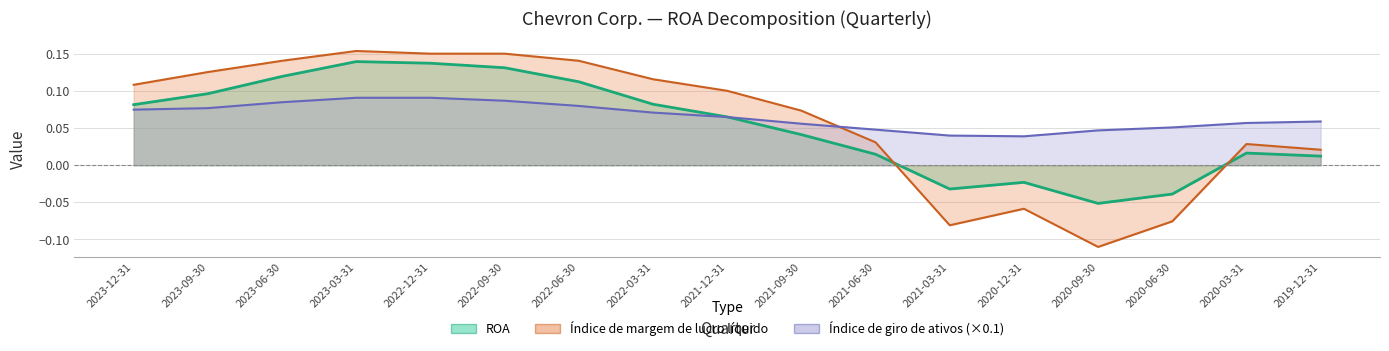

How many values in the ROA series exceed 0?

13